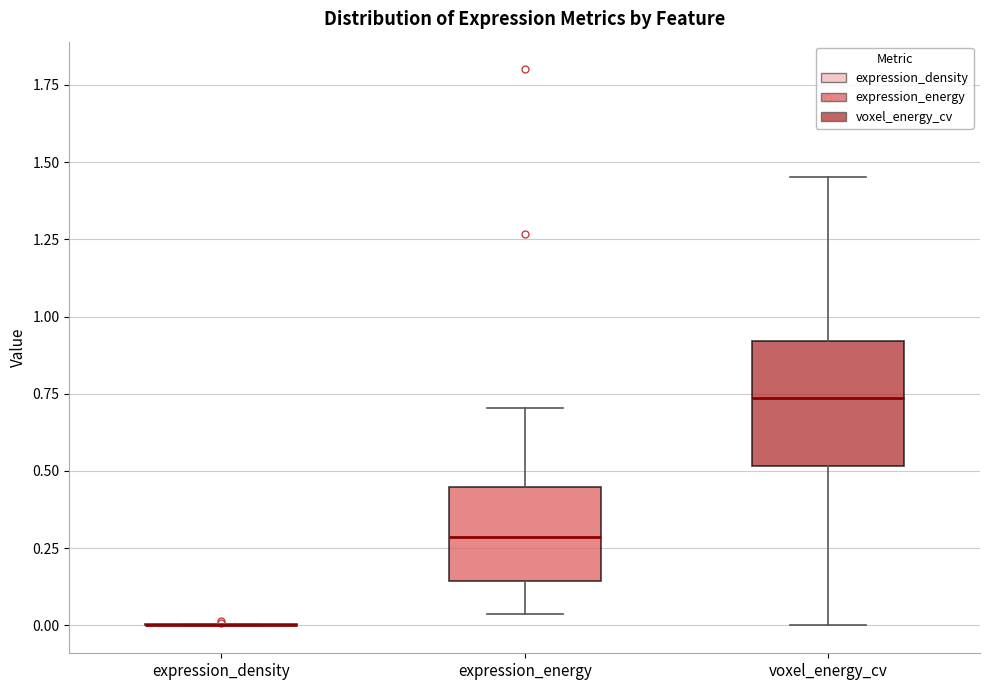

Comparing the boxes themselves (not the whiskers), which one is the tallest?

voxel_energy_cv